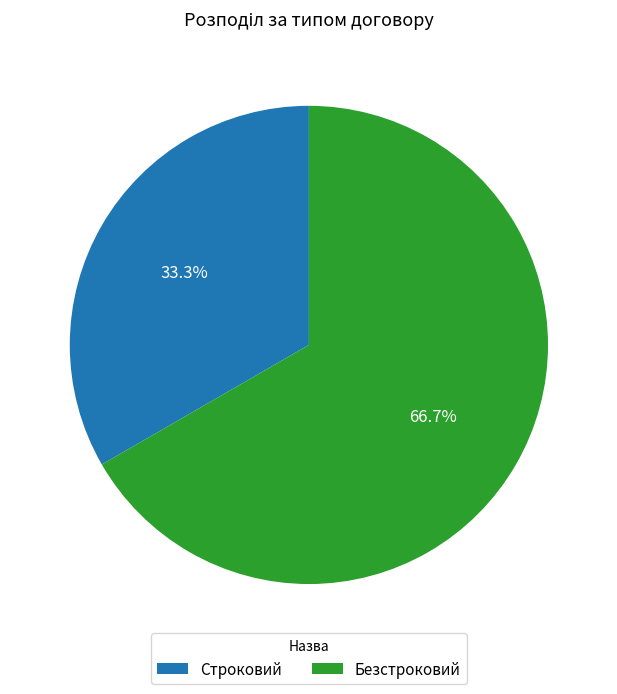

To the nearest percent, what is the combined percentage of Безстроковий and Строковий?

100%